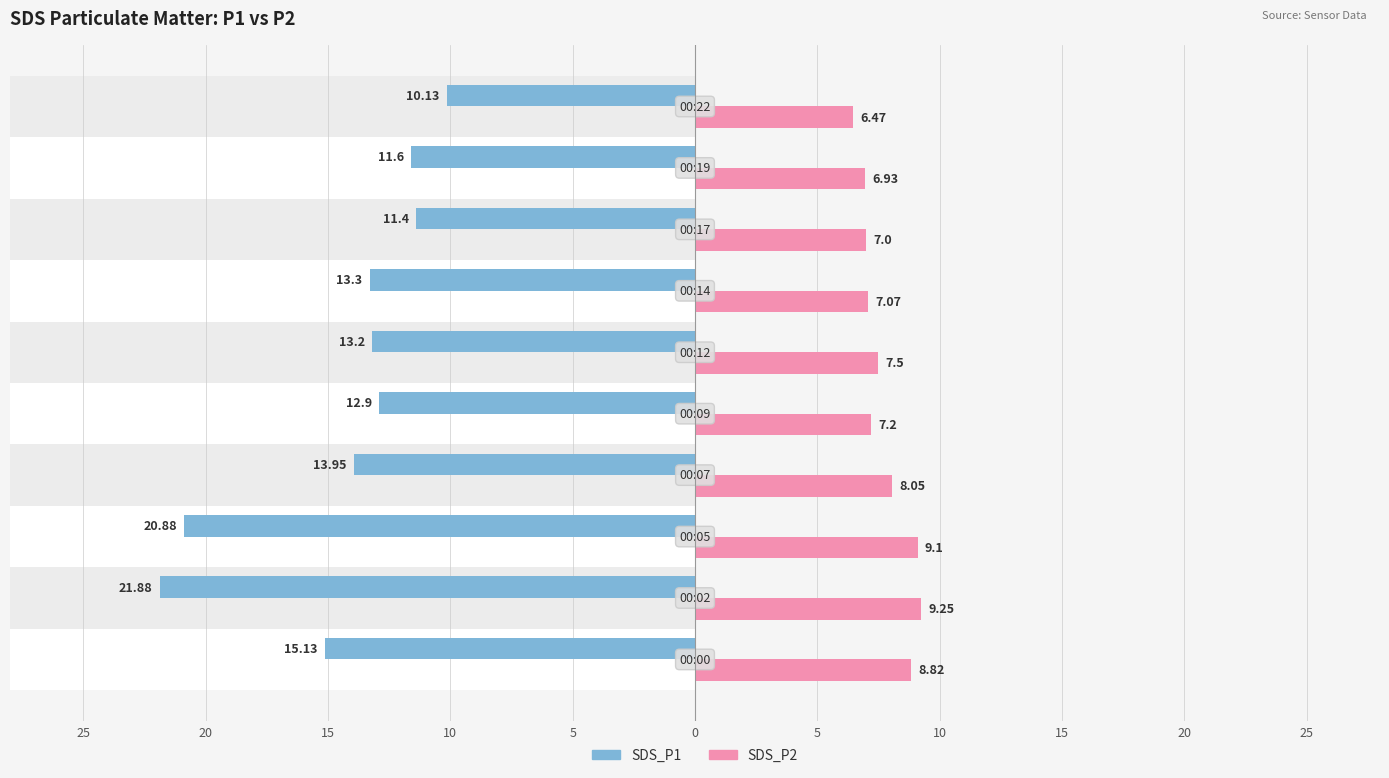

Are the bars grouped side by side (vs. stacked)?

Yes